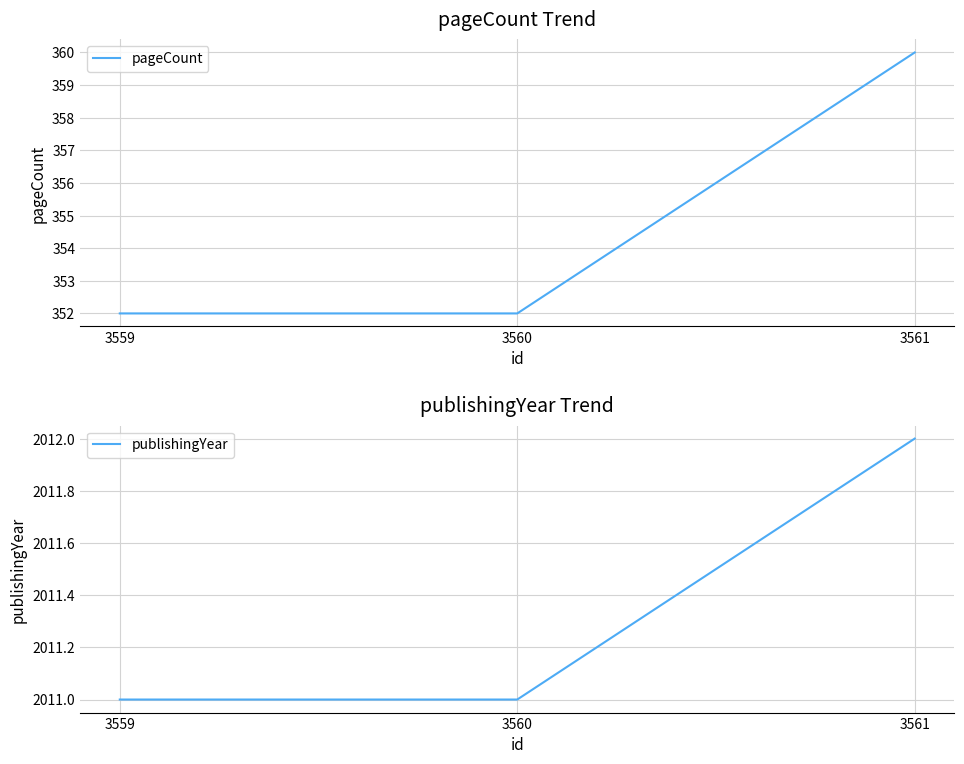

Reading left to right, list all the values displayed in this chart.

pageCount: 352	352	360
publishingYear: 2011	2011	2012